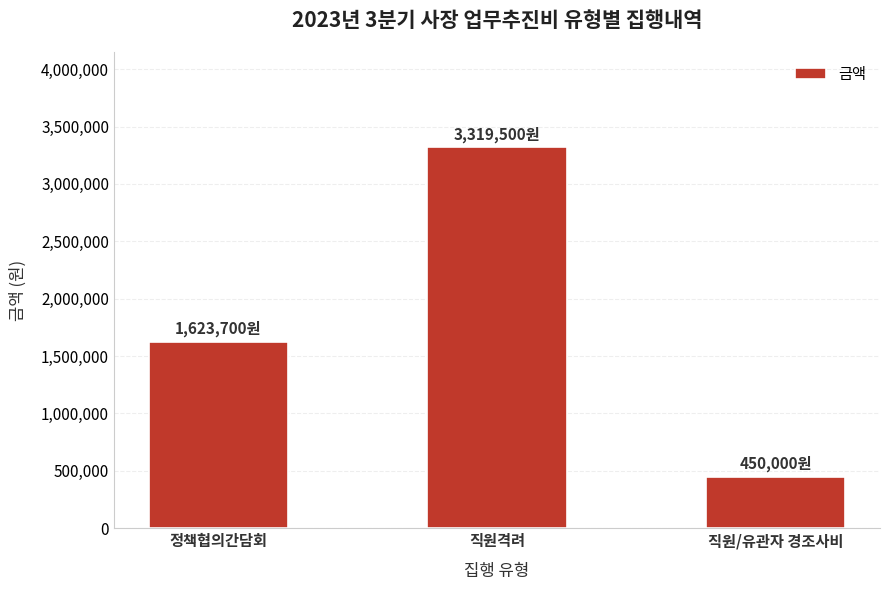

What is the difference between the maximum and minimum values?

2869500